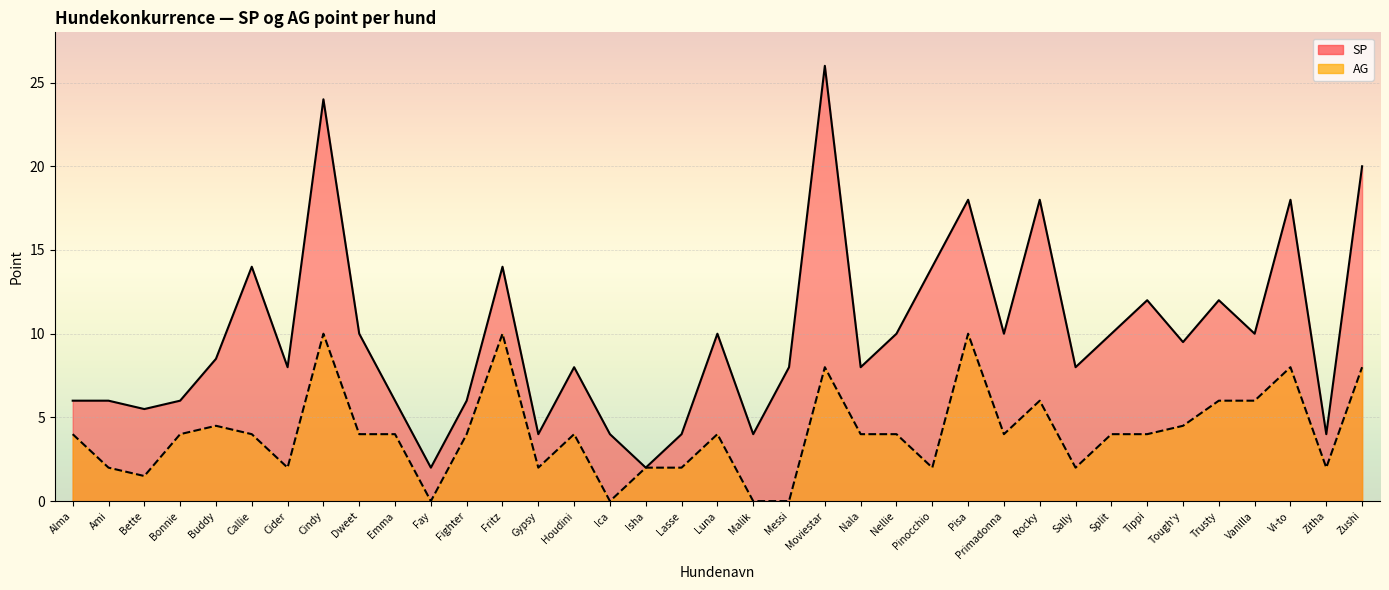

Is it true that SP line equals 9.5 at Bette?

False